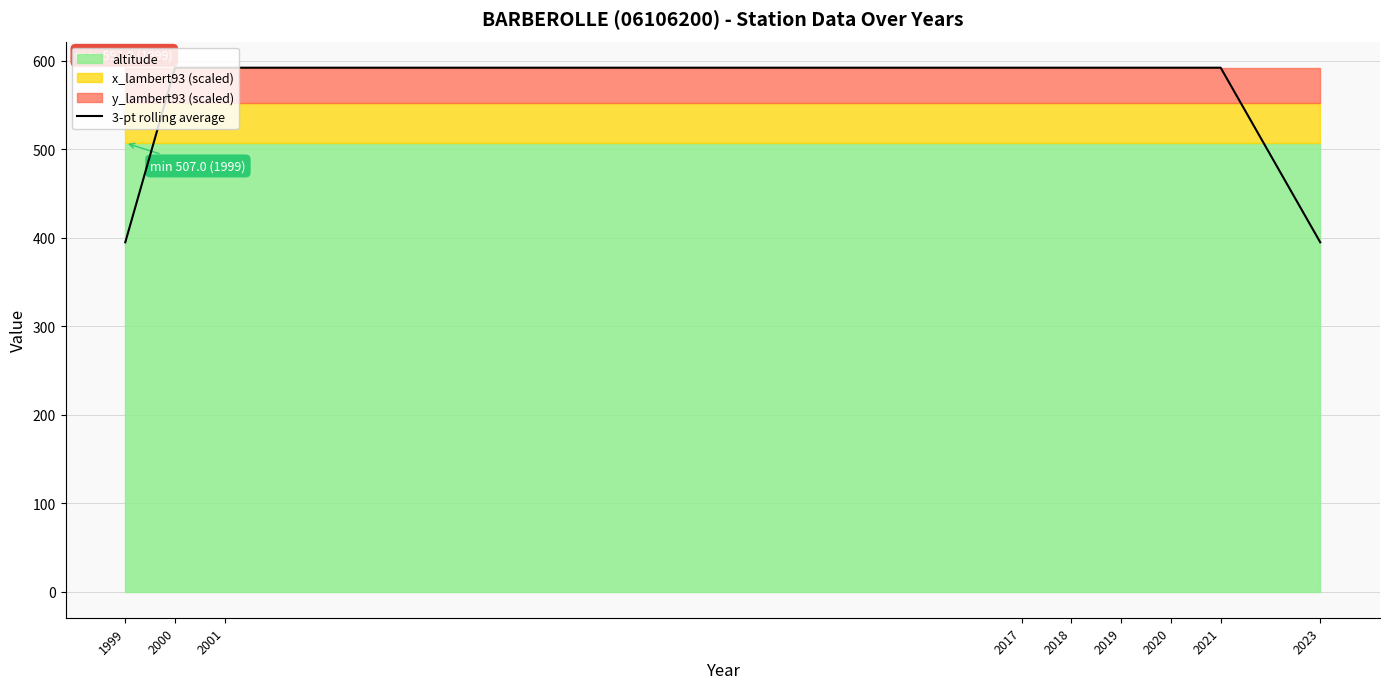

True or false: the data shows 376.0 at 2020.

False